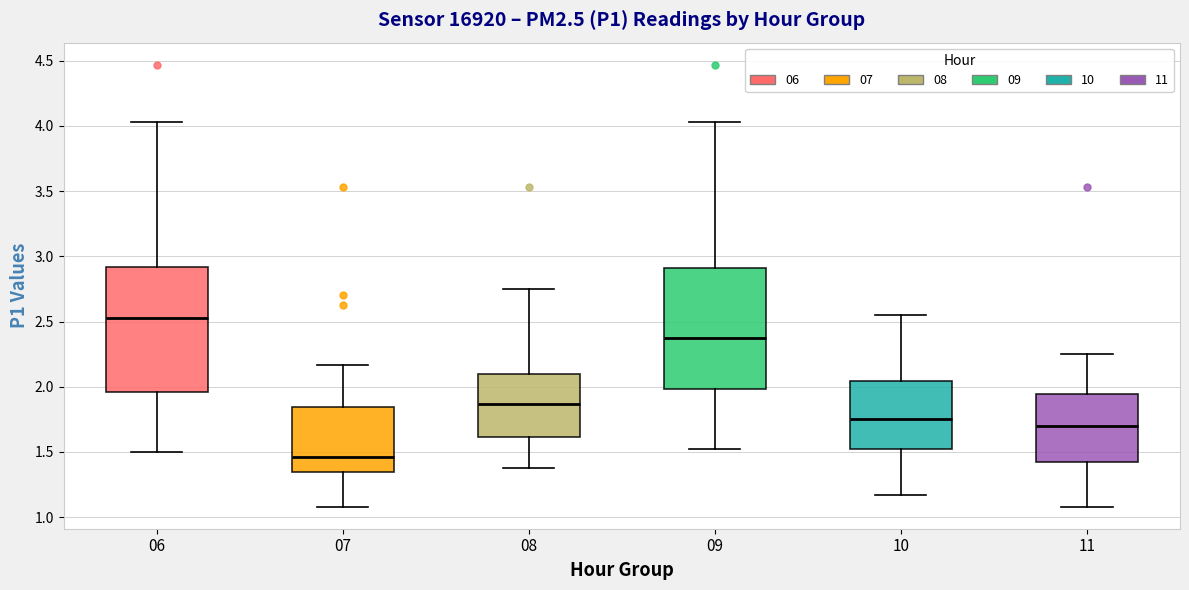

Reading left to right, transcribe this box plot: for each box, give where its median line is, the range the box spans, and where its two whiskers end, as read against the y-axis. The values are not printed on the chart, so give them approximately, as read against the axis.

06: median 2.55, box 1.95 to 2.90, whiskers 1.50 to 4.05
07: median 1.45, box 1.35 to 1.85, whiskers 1.10 to 2.15
08: median 1.85, box 1.60 to 2.10, whiskers 1.40 to 2.75
09: median 2.40, box 2.00 to 2.90, whiskers 1.50 to 4.05
10: median 1.75, box 1.50 to 2.05, whiskers 1.15 to 2.55
11: median 1.70, box 1.40 to 1.95, whiskers 1.10 to 2.25